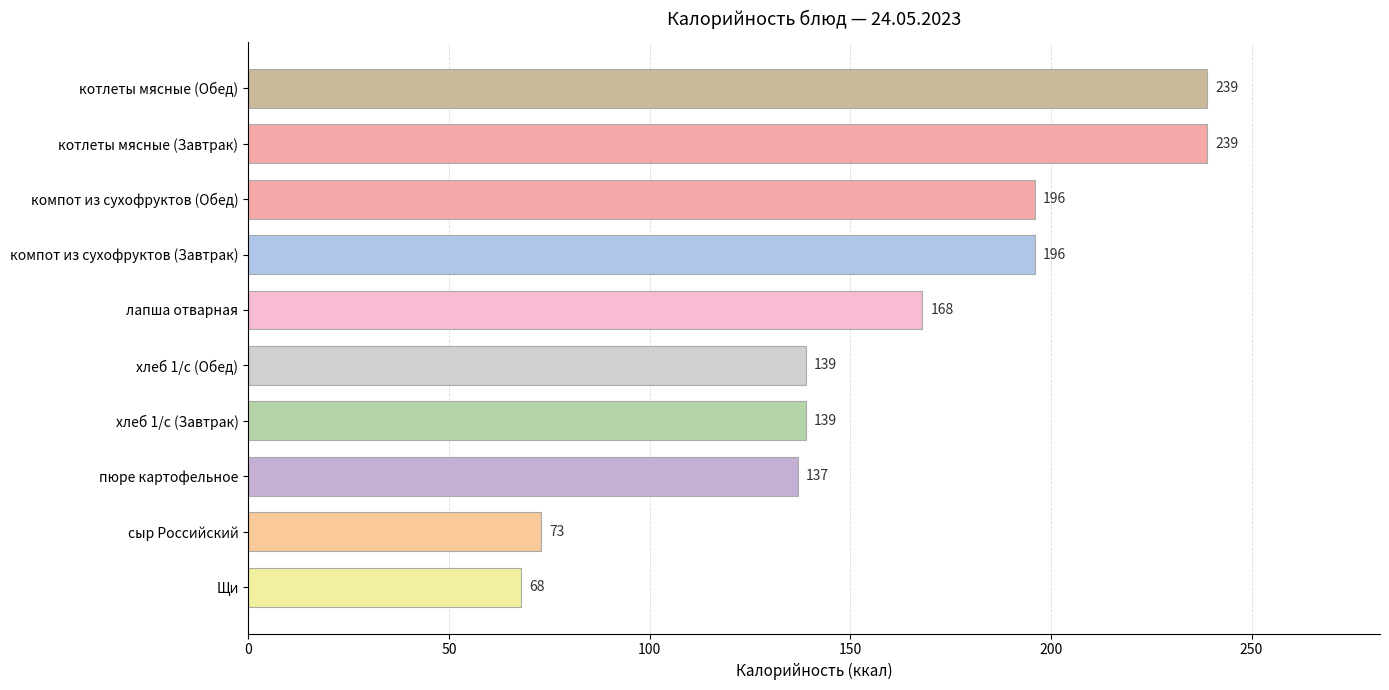

What is the maximum value shown in the chart?

239